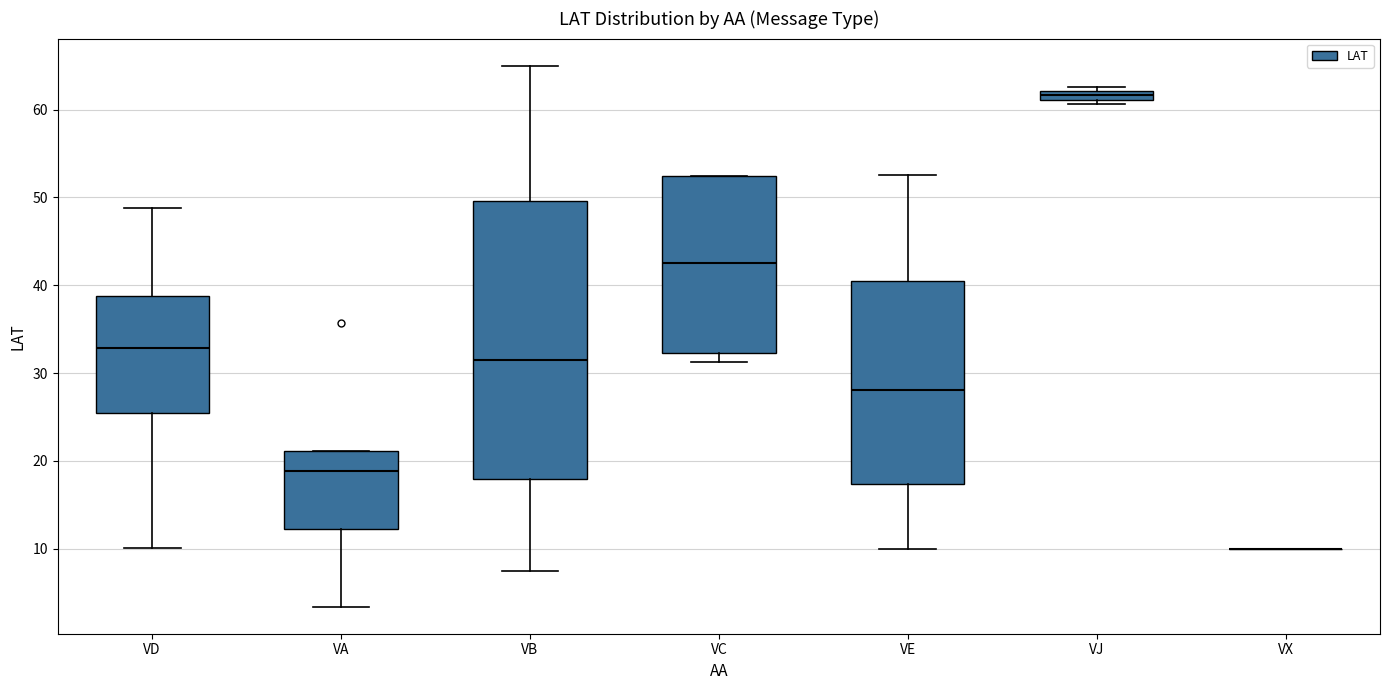

Where is the lower edge of the box for VJ on the y-axis? The values are not printed on the chart, so give them approximately, as read against the axis.

61